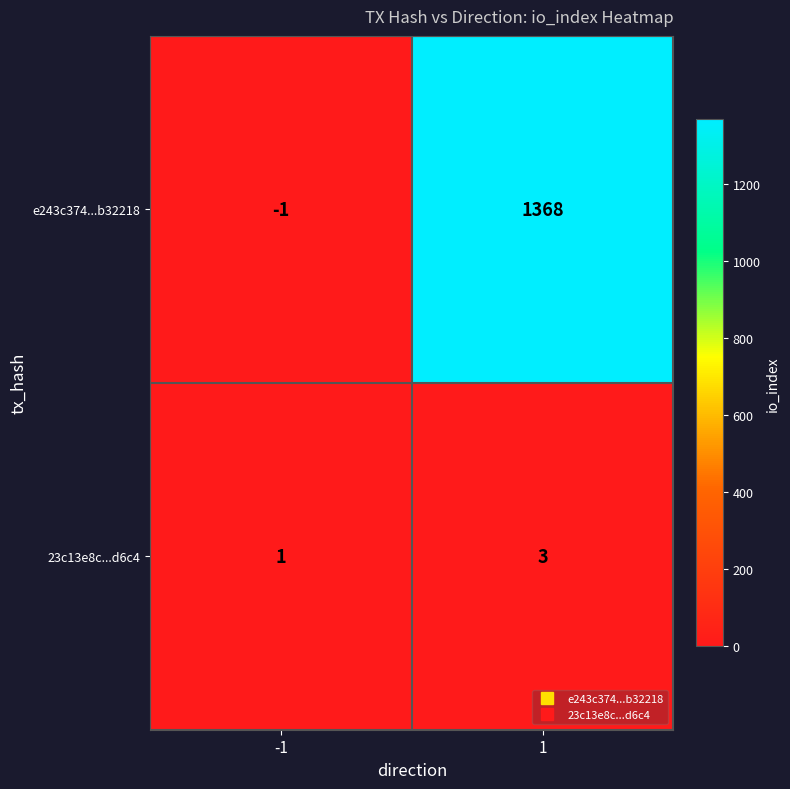

Rank the series by their maximum value, from lowest to highest.

23c13e8c...d6c4, e243c374...b32218